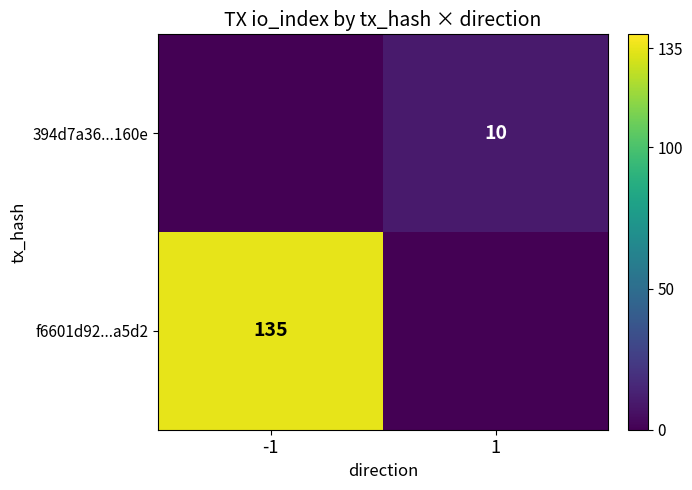

Is the value of f6601d92...a5d2 at -1 greater than the value of 394d7a36...160e at -1?

Yes